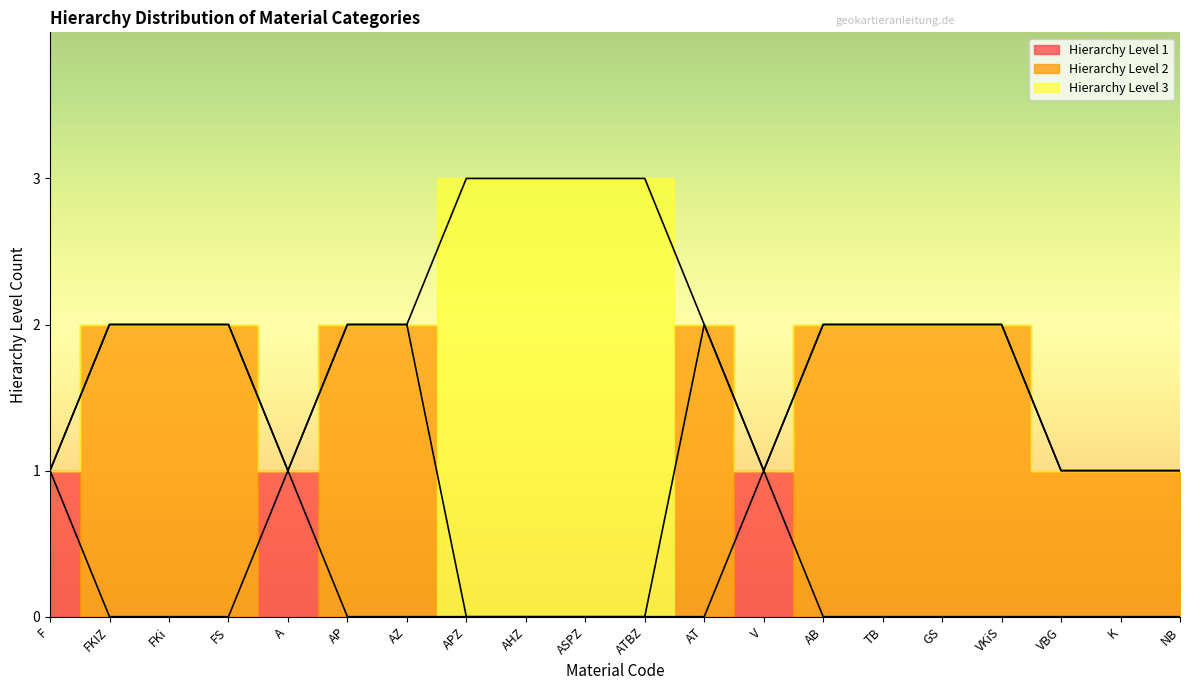

How many Hierarchy Level 1 values are between 0 and 1?

20